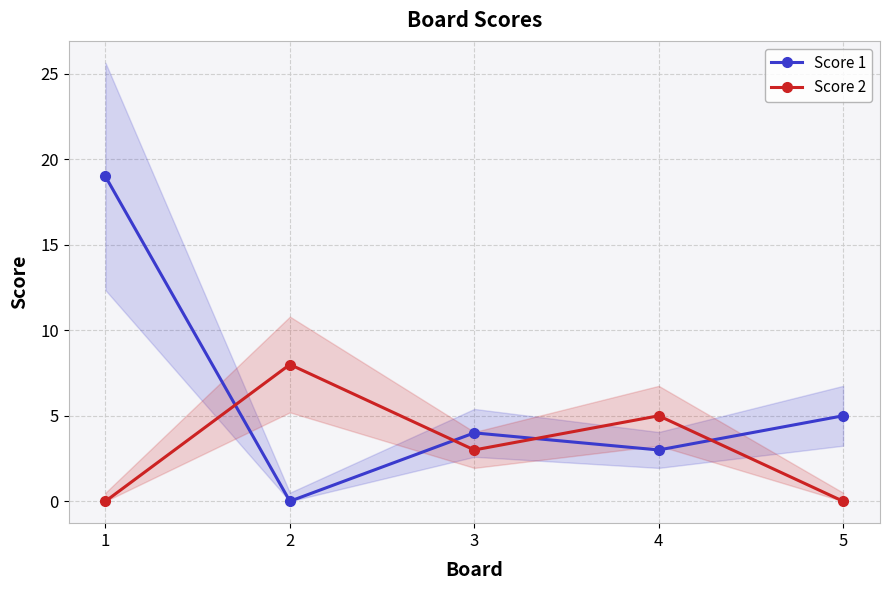

Where is Score 2 nearest to the value 4?

3